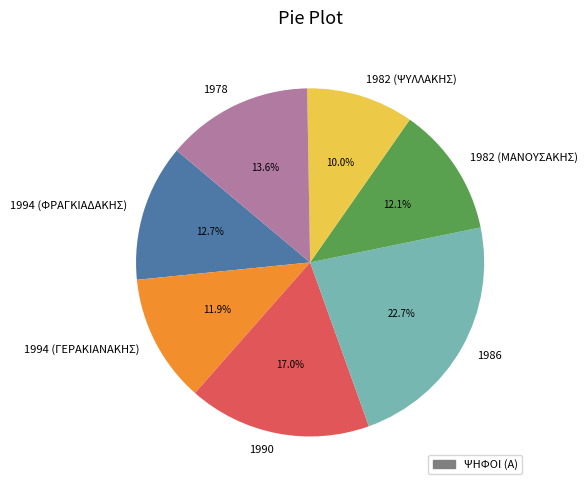

How many slices are in this pie chart?

7